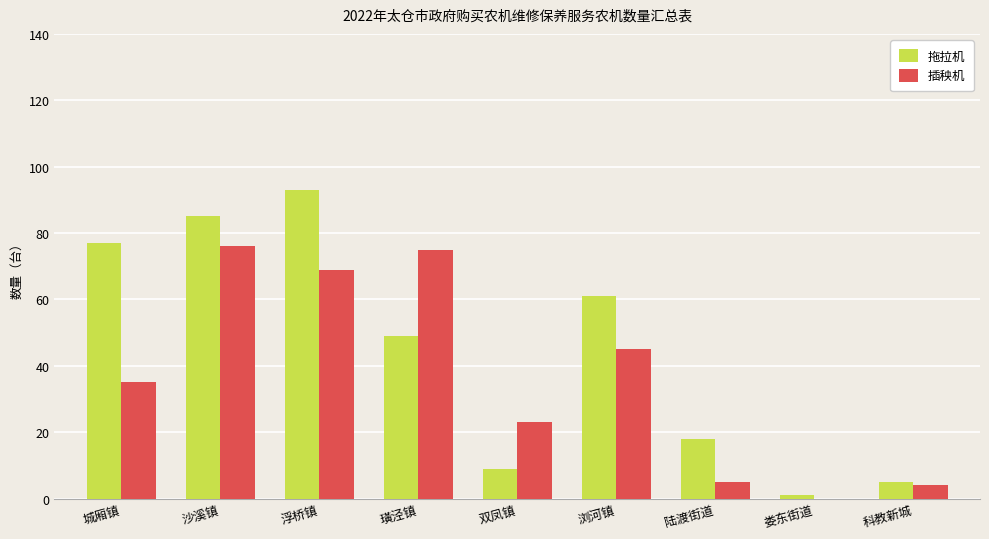

Which series changed the most between 浮桥镇 and 科教新城?

拖拉机